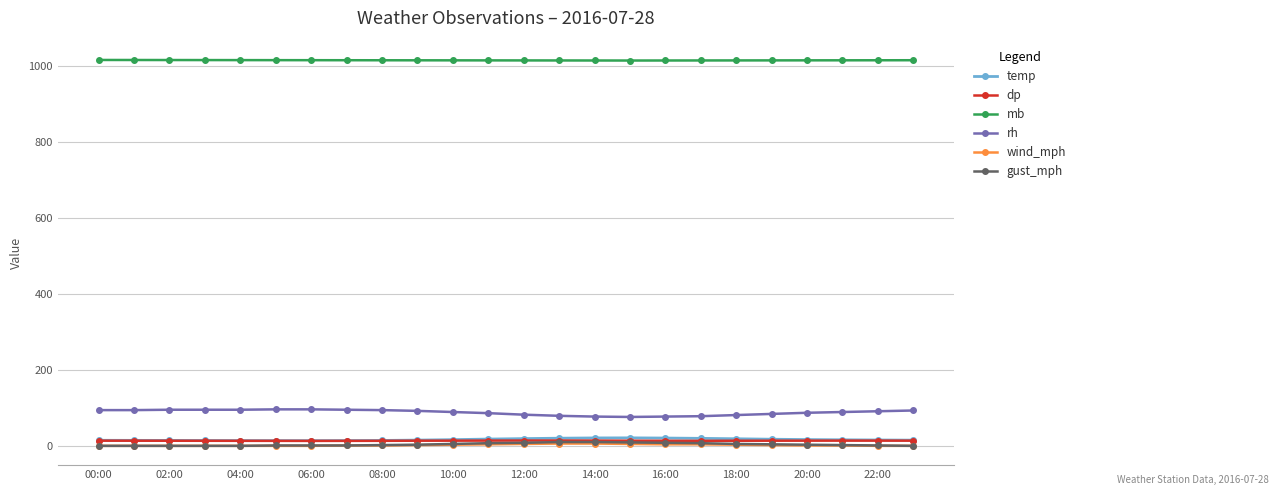

Does the chart display data point markers on the line(s)?

Yes